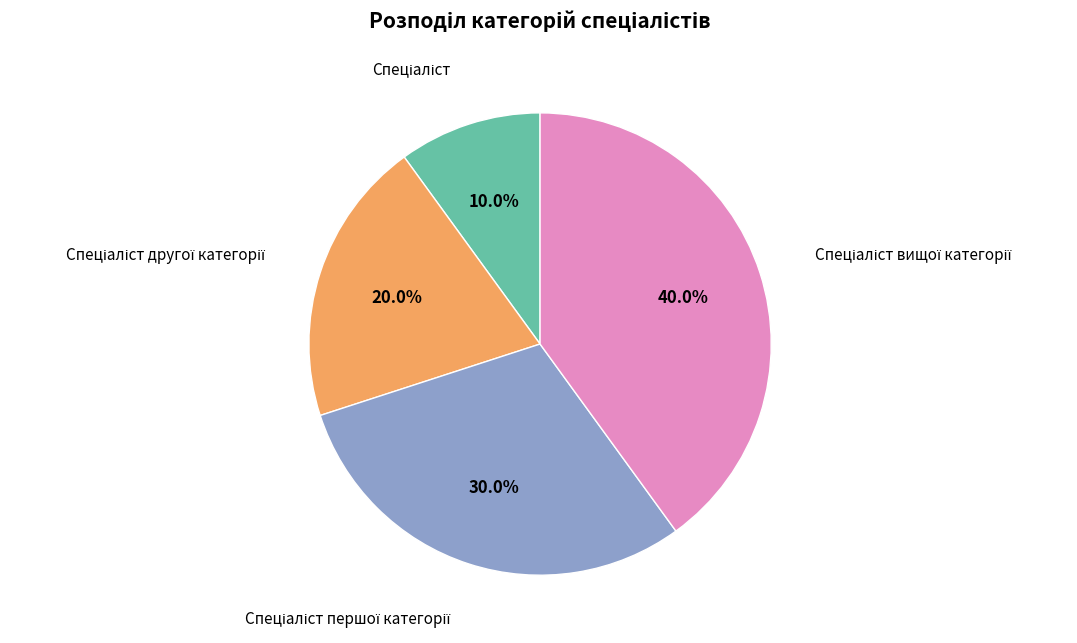

How many slices are in this pie chart?

4